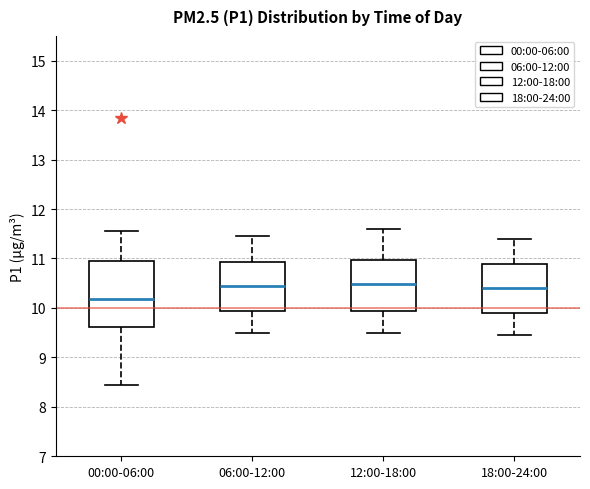

Which box has the lowest median line?

00:00-06:00